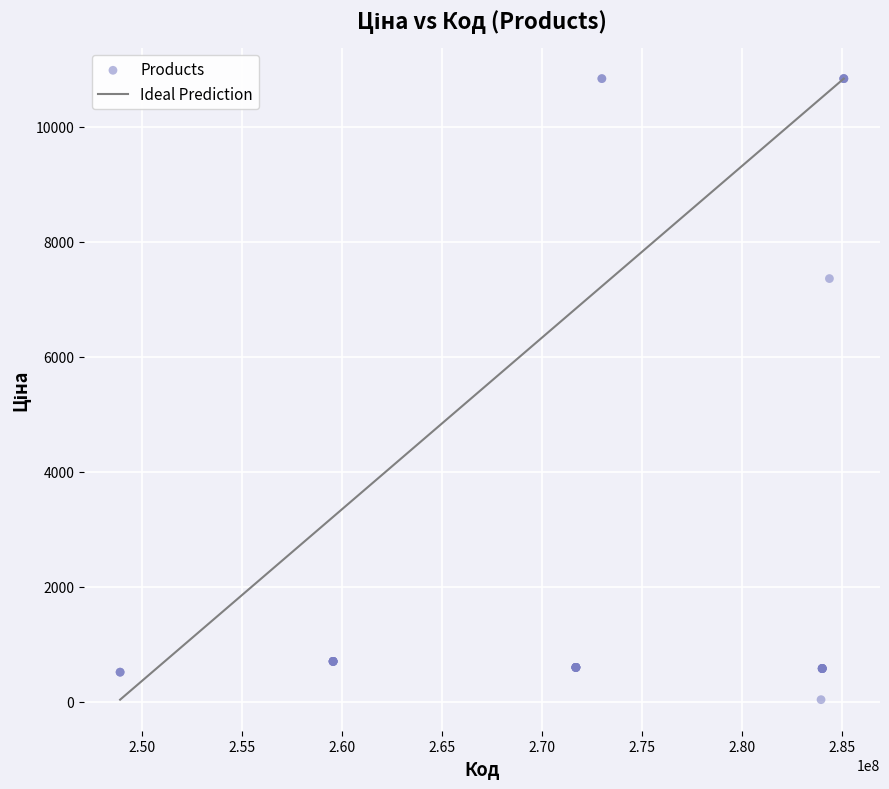

What Y value in the scatter plot is closest to 5436?

7360.2